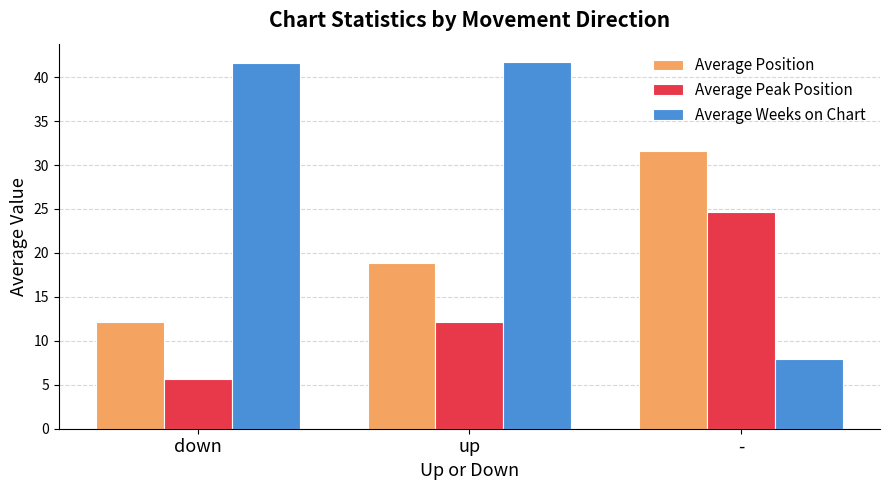

What is the approximate value of Average Peak Position at -?

24.6